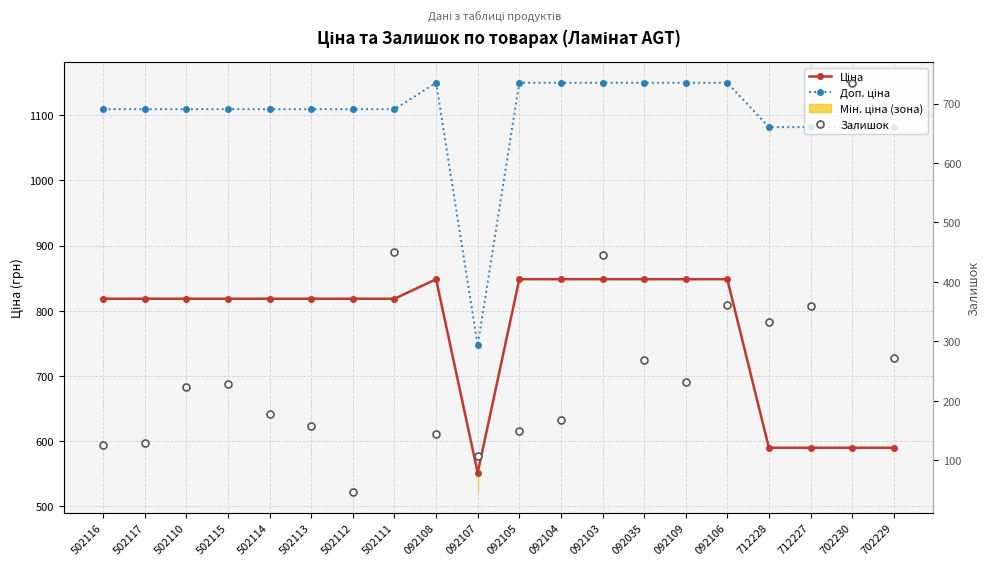

Between 702230 and 702229, which is larger?

702230